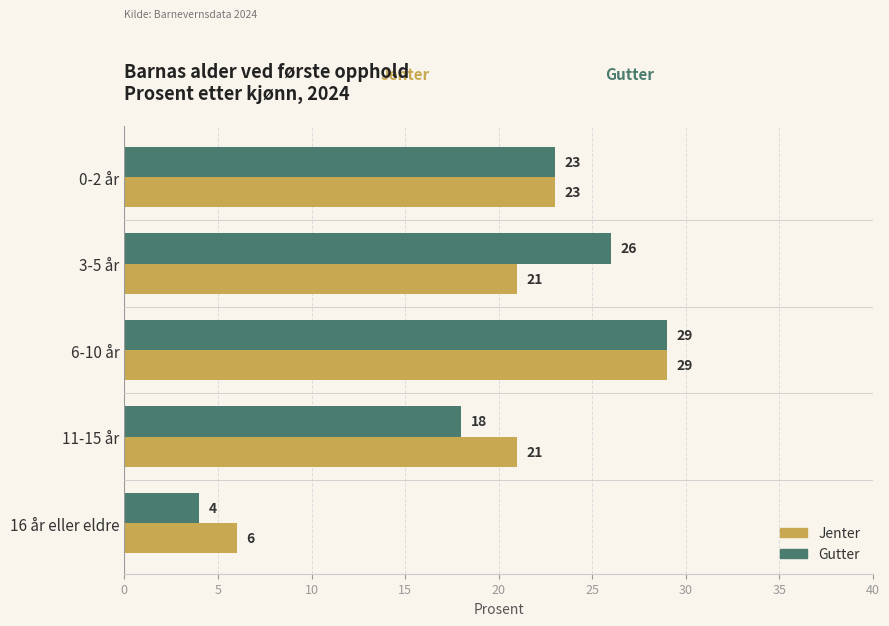

Rank the categories by Gutter value from lowest to highest.

16 år eller eldre, 11-15 år, 0-2 år, 3-5 år, 6-10 år